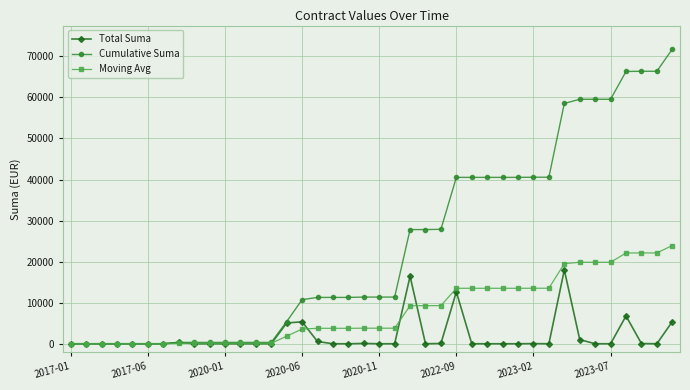

List the series in order of their peak value, lowest first.

Total Suma, Moving Avg, Cumulative Suma